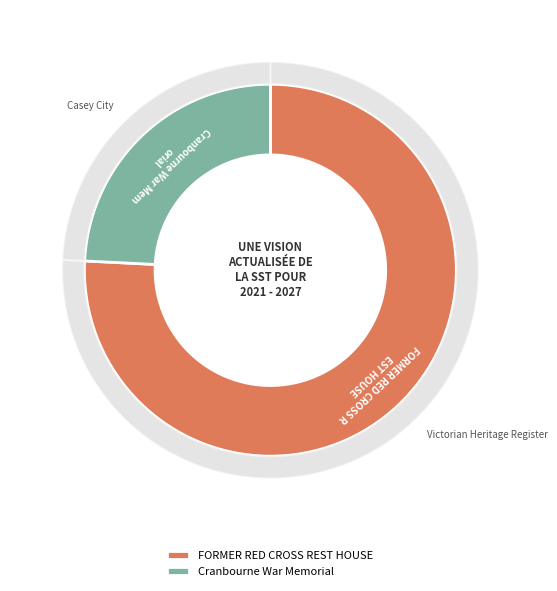

Does FORMER RED CROSS REST HOUSE account for over 50% of the chart?

Yes